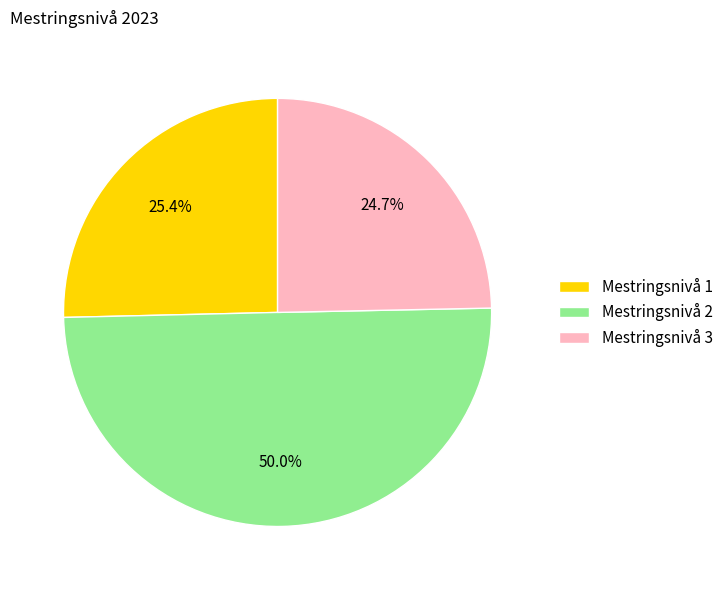

To the nearest percent, what percentage of the pie is Mestringsnivå 3?

25%